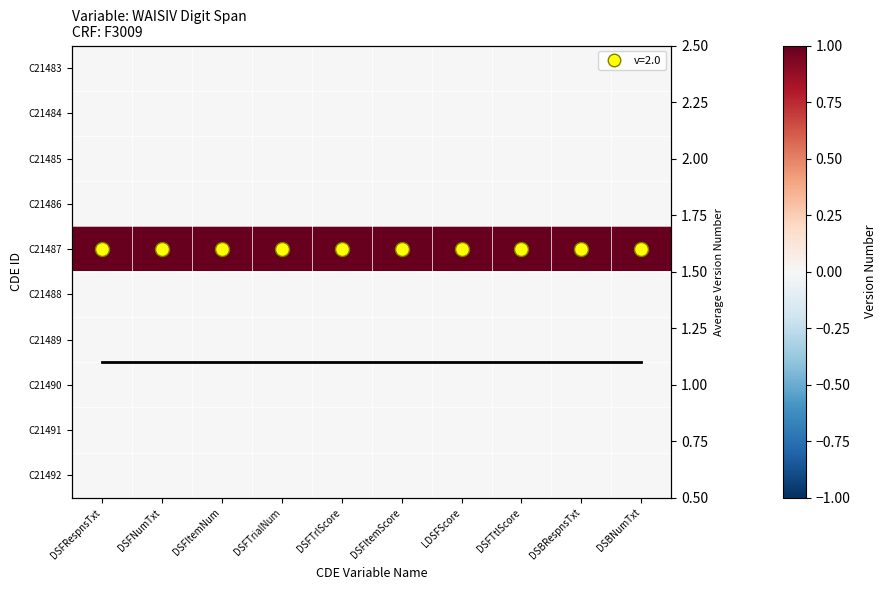

At how many categories does at least one series exceed 0?

10